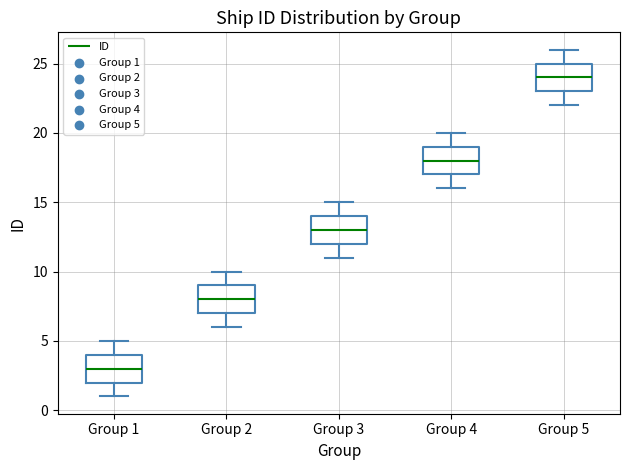

Reading left to right, transcribe this box plot: for each box, give where its median line is, the range the box spans, and where its two whiskers end, as read against the y-axis. The values are not printed on the chart, so give them approximately, as read against the axis.

Group 1: median 3, box 2 to 4, whiskers 1 to 5
Group 2: median 8, box 7 to 9, whiskers 6 to 10
Group 3: median 13, box 12 to 14, whiskers 11 to 15
Group 4: median 18, box 17 to 19, whiskers 16 to 20
Group 5: median 24, box 23 to 25, whiskers 22 to 26